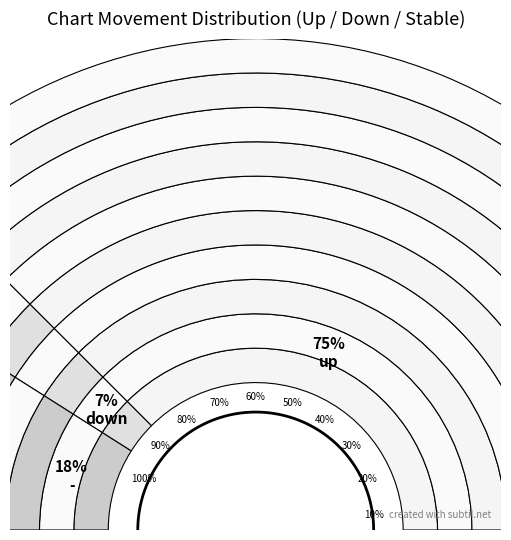

How many slices are in this pie chart?

3